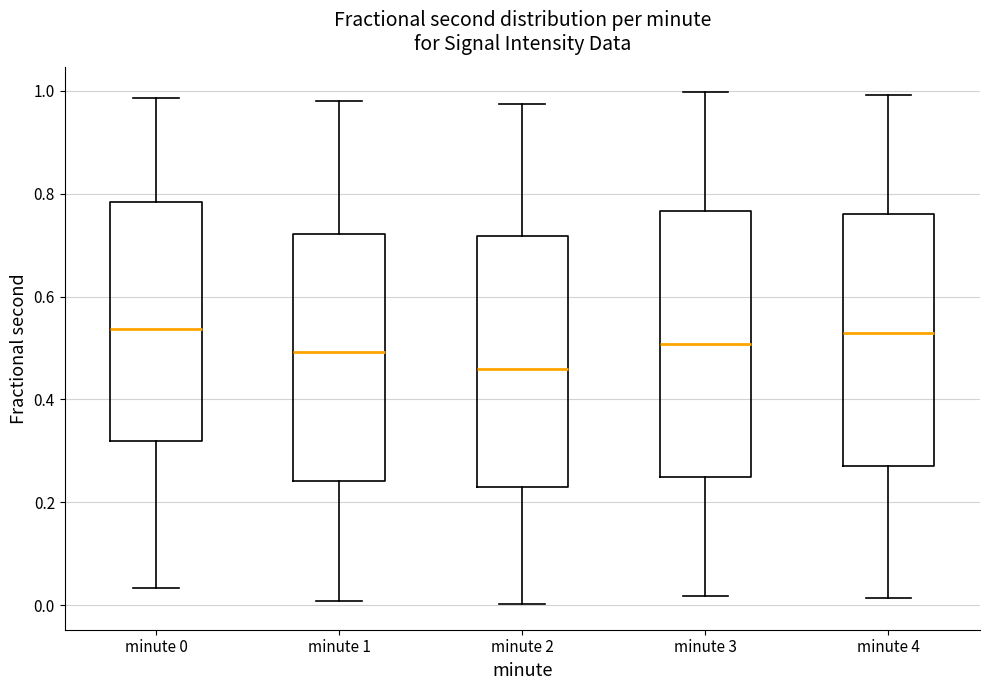

Reading left to right, transcribe this box plot: for each box, give where its median line is, the range the box spans, and where its two whiskers end, as read against the y-axis. The values are not printed on the chart, so give them approximately, as read against the axis.

minute 0: median 0.54, box 0.32 to 0.78, whiskers 0.04 to 0.98
minute 1: median 0.50, box 0.24 to 0.72, whiskers 0.00 to 0.98
minute 2: median 0.46, box 0.22 to 0.72, whiskers 0.00 to 0.98
minute 3: median 0.50, box 0.24 to 0.76, whiskers 0.02 to 1.00
minute 4: median 0.52, box 0.28 to 0.76, whiskers 0.02 to 1.00